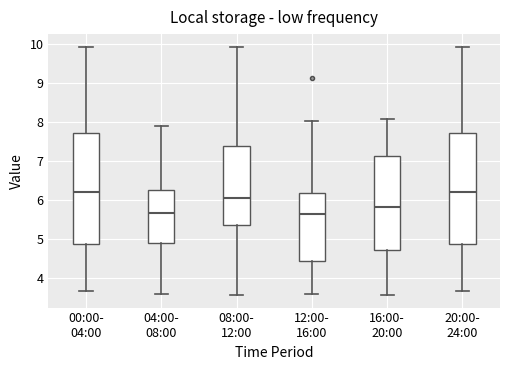

Where does the median line of the box for 08:00- 12:00 sit on the y-axis? The values are not printed on the chart, so give them approximately, as read against the axis.

6.1